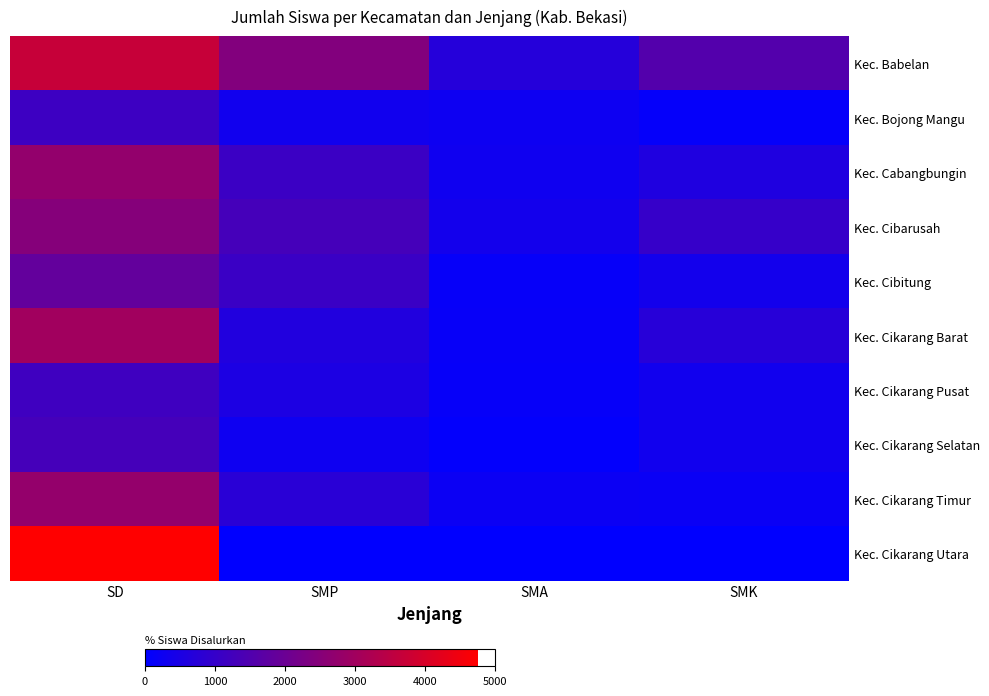

Which has a higher value, SMA or SMK?

SMK